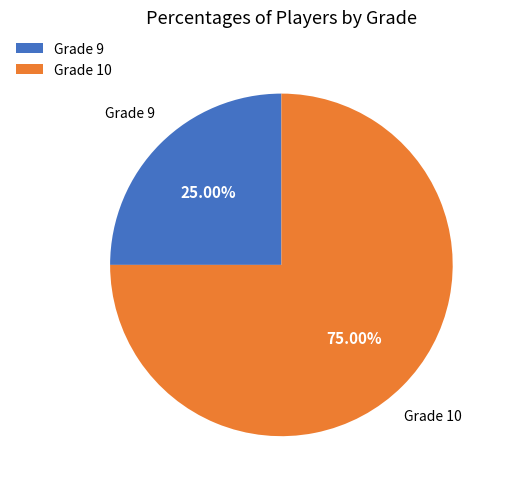

Rank the categories by value from highest to lowest.

Grade 10, Grade 9